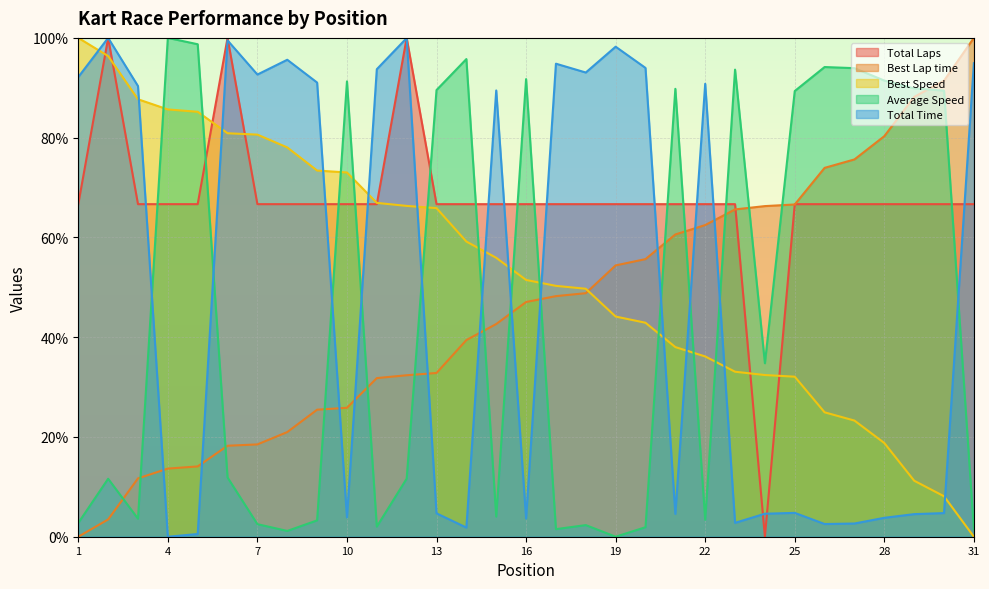

At which category is the sum across all series the highest?

2